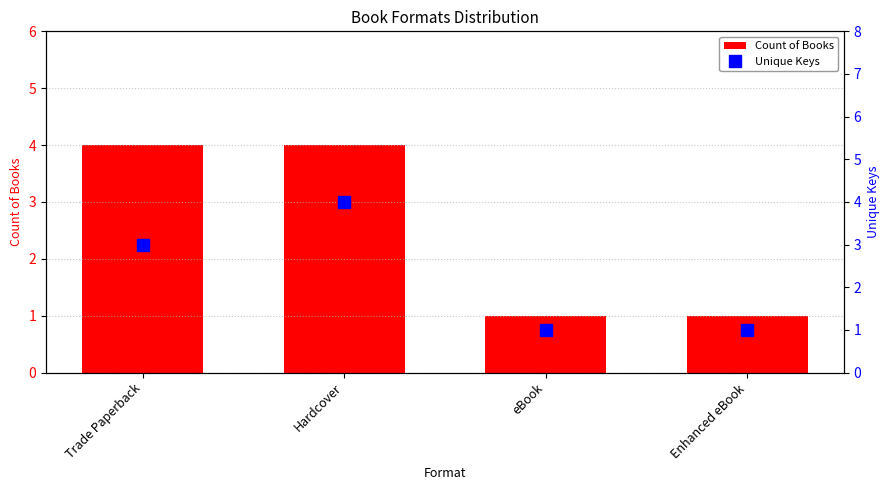

Between Trade Paperback and Enhanced eBook, which series saw the biggest shift?

Count of Books